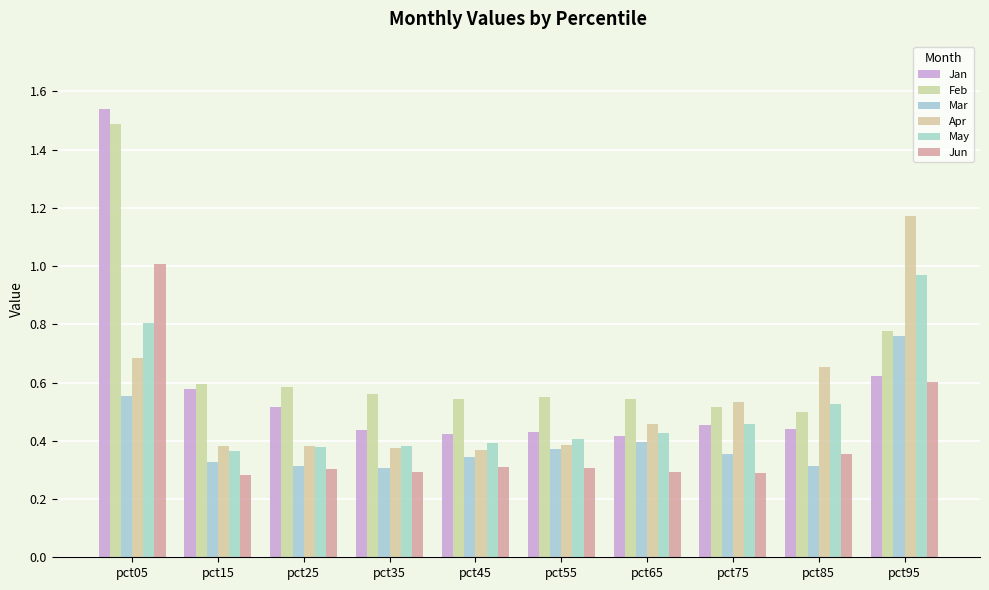

Is the value of Jan at pct55 greater than the value of Feb at pct05?

No